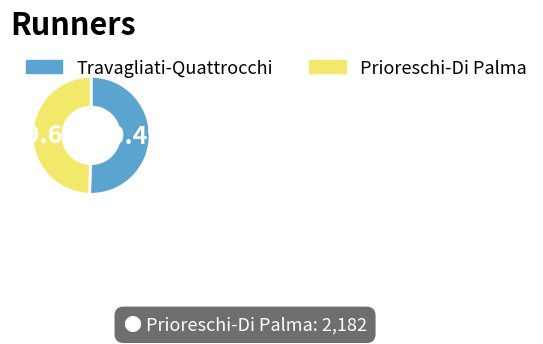

Rank the categories by value from highest to lowest.

Travagliati-Quattrocchi, Prioreschi-Di Palma